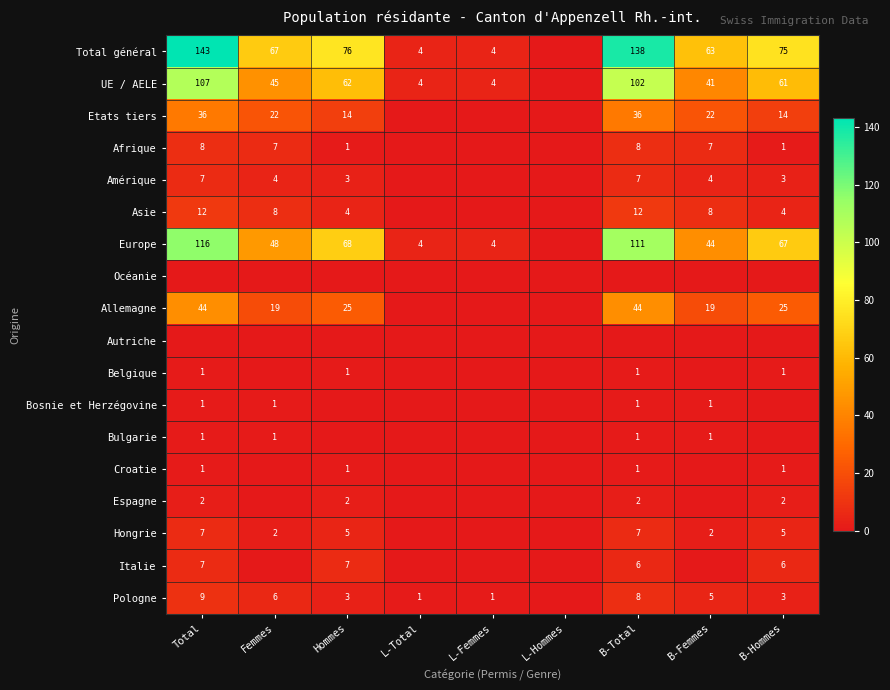

What is the difference between the UE / AELE values at Hommes and B-Femmes?

21